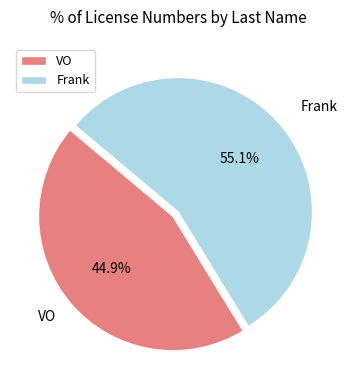

Between Frank and VO, which is larger?

Frank